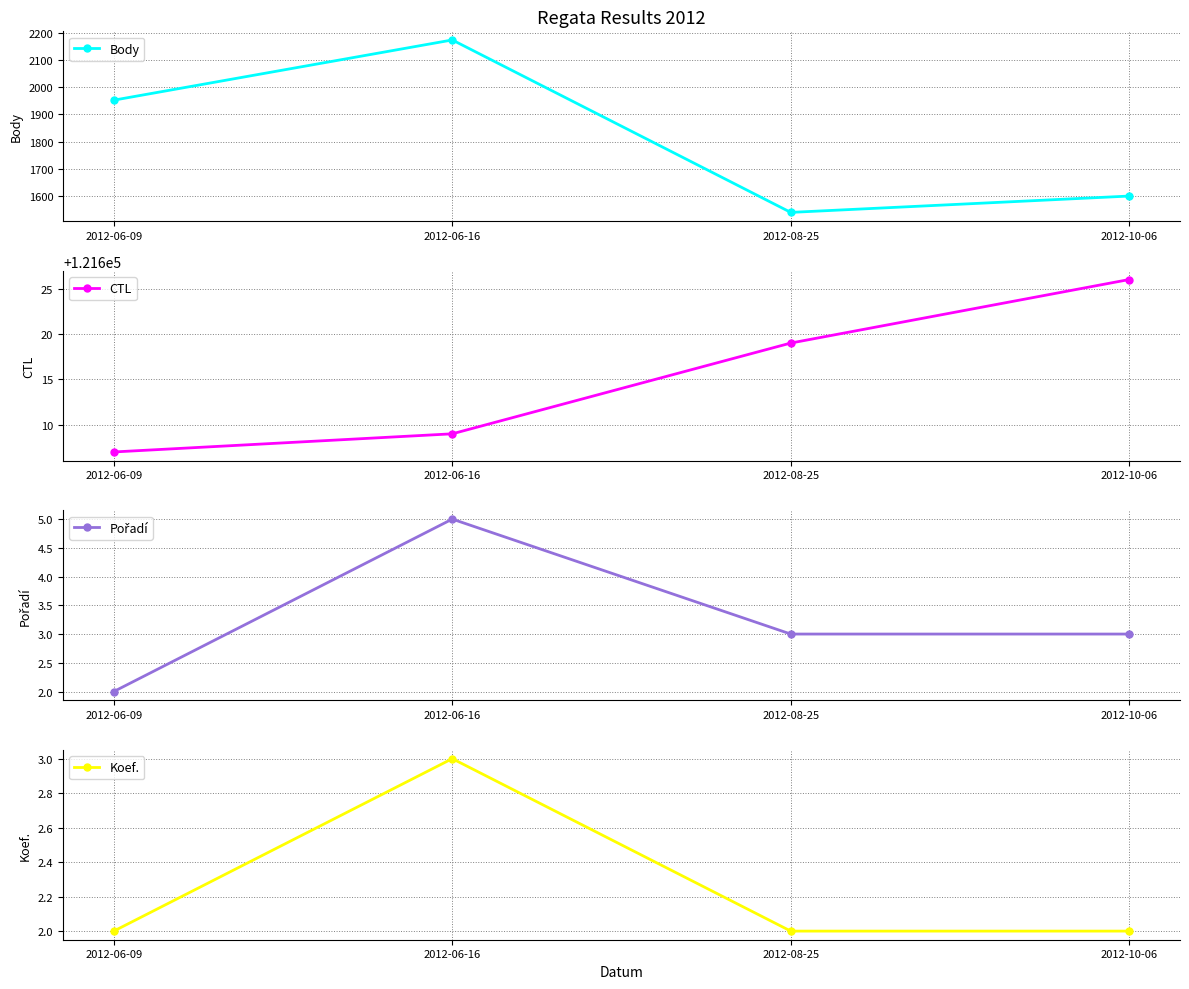

True or false: Pořadí has more than 2 points higher than both neighbors.

False